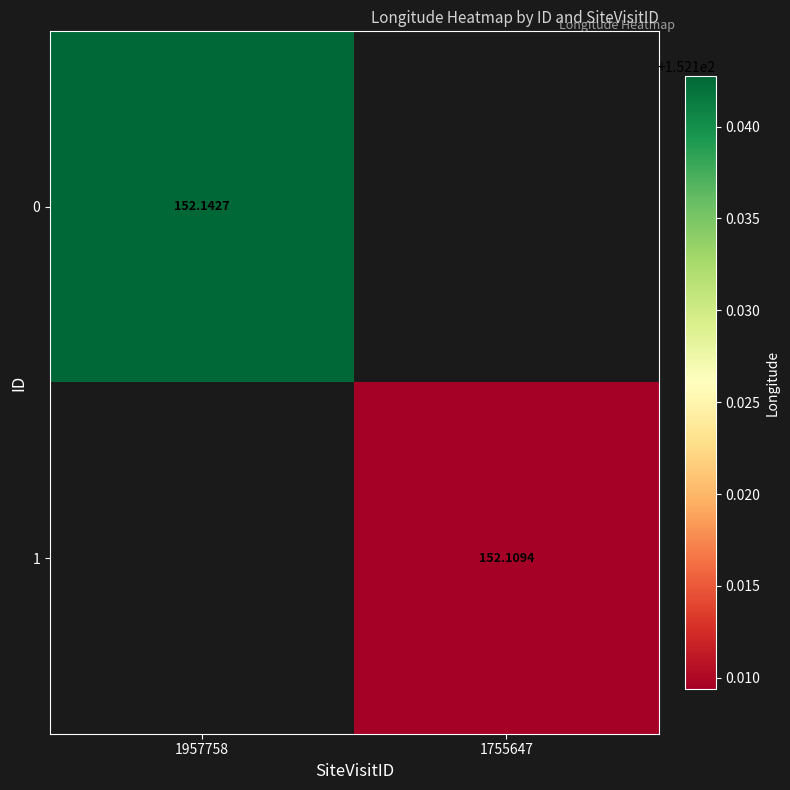

List the labels in order of 1 value, largest first.

1957758, 1755647